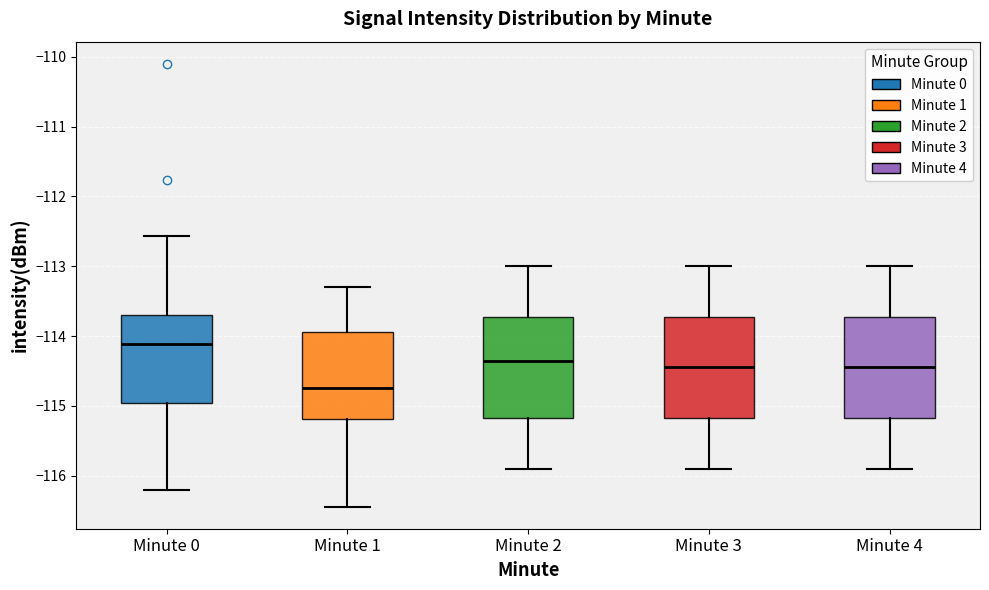

Reading left to right, transcribe this box plot: for each box, give where its median line is, the range the box spans, and where its two whiskers end, as read against the y-axis. The values are not printed on the chart, so give them approximately, as read against the axis.

Minute 0: median -114.1, box -115.0 to -113.7, whiskers -116.2 to -112.6
Minute 1: median -114.7, box -115.2 to -113.9, whiskers -116.4 to -113.3
Minute 2: median -114.3, box -115.2 to -113.7, whiskers -115.9 to -113.0
Minute 3: median -114.4, box -115.2 to -113.7, whiskers -115.9 to -113.0
Minute 4: median -114.4, box -115.2 to -113.7, whiskers -115.9 to -113.0